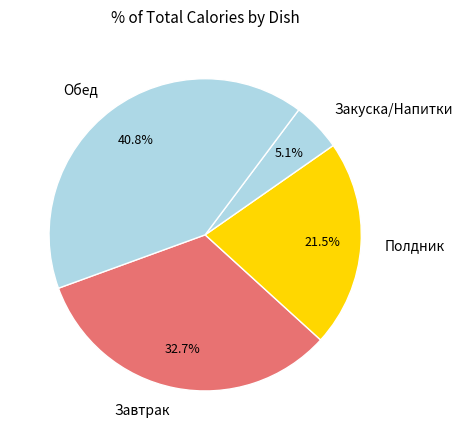

Approximately how many times larger is the value at Завтрак compared to Обед?

0.8